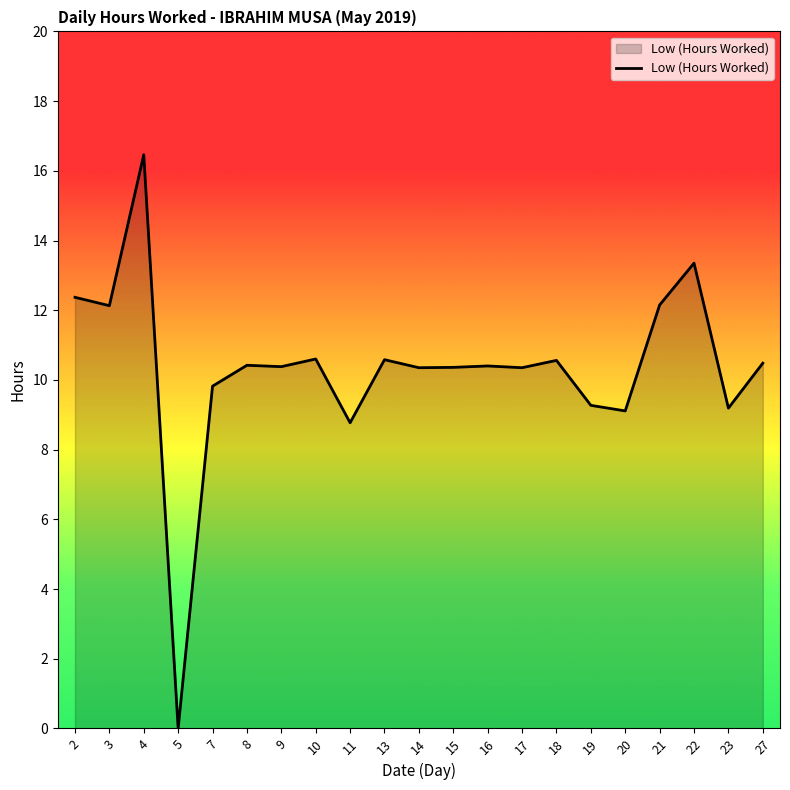

At which label does the data first exceed 10?

2